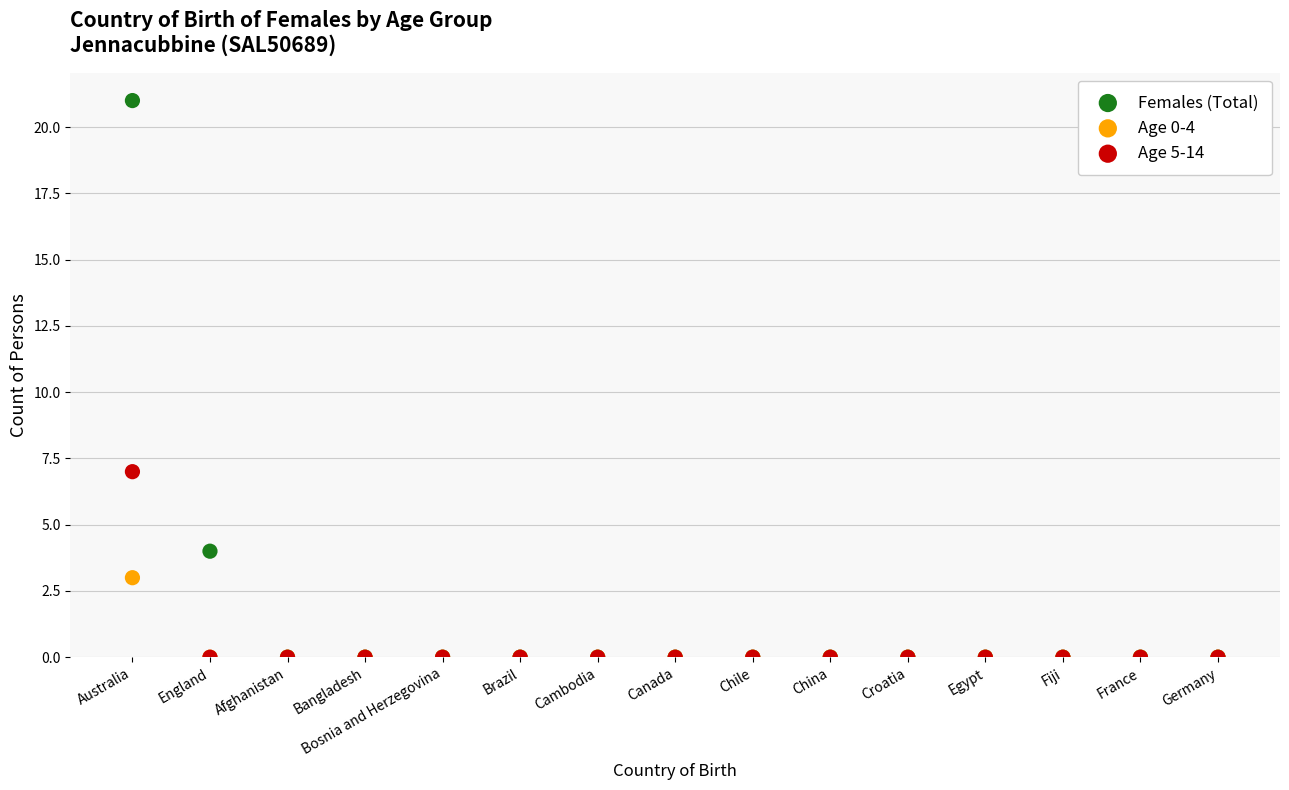

Which series contains the highest Y value?

Females (Total)